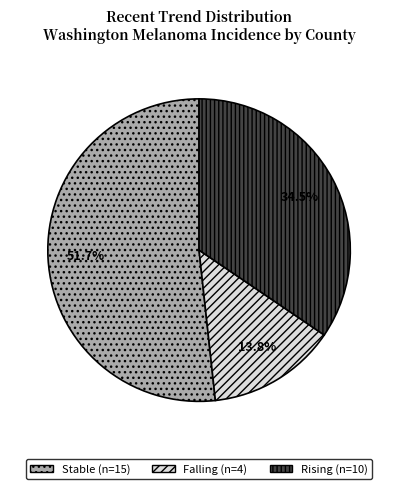

Is there a majority slice in this chart?

Yes